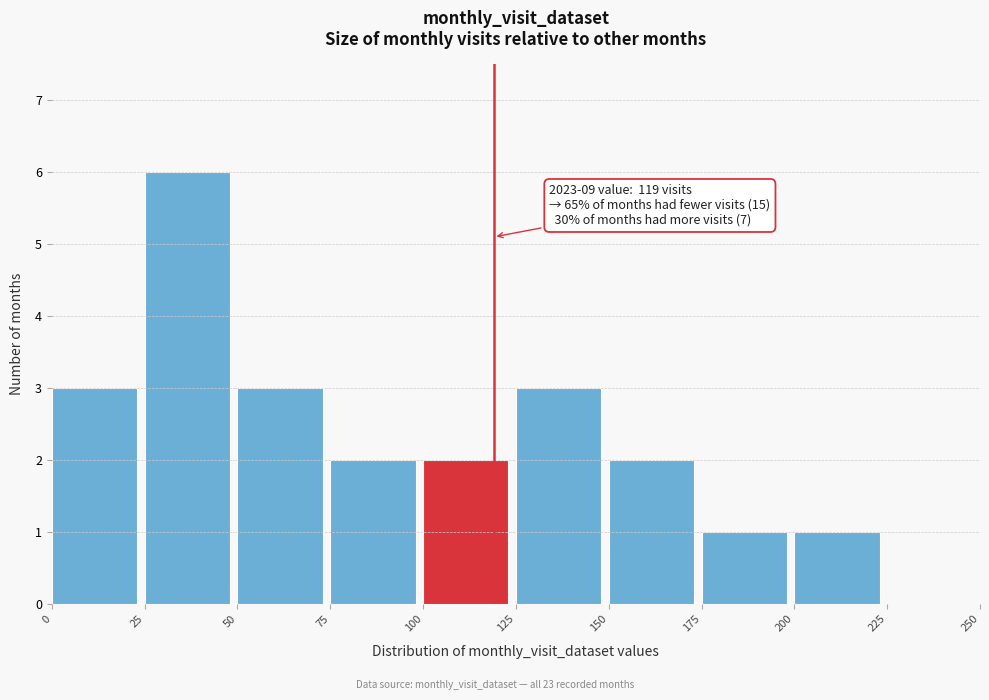

Over which range of the x-axis is the bar tallest?

25 to 50